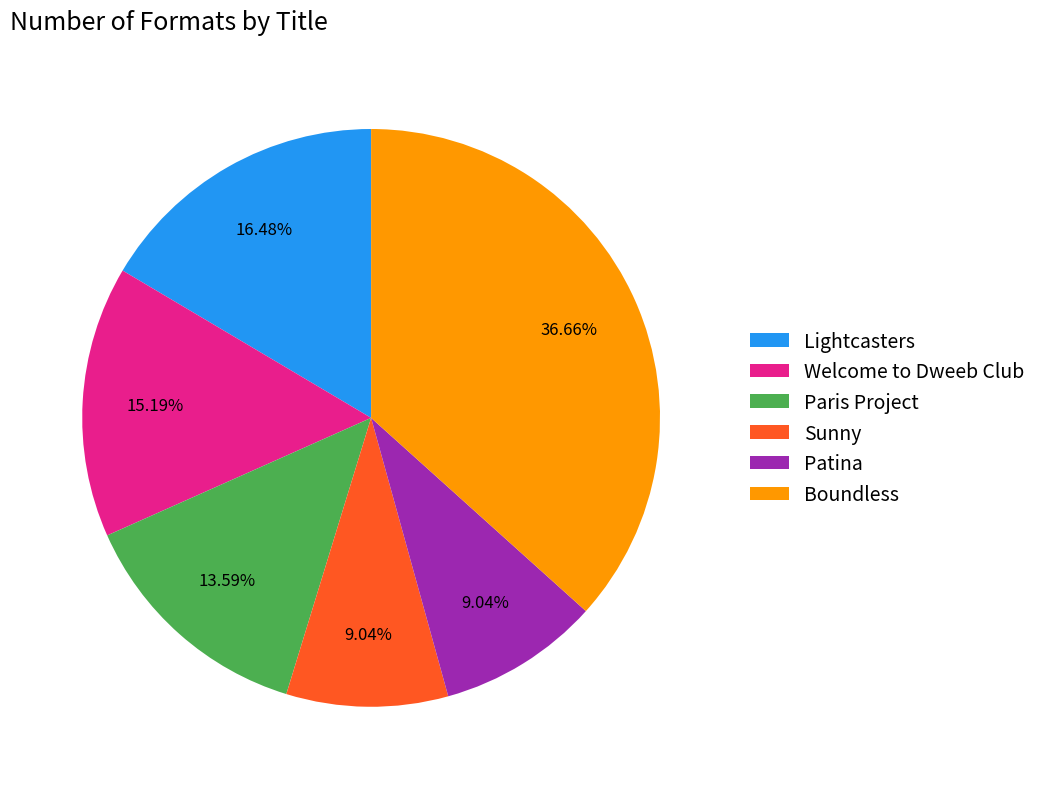

The Welcome to Dweeb Club slice represents 27% of the pie. True or false?

False